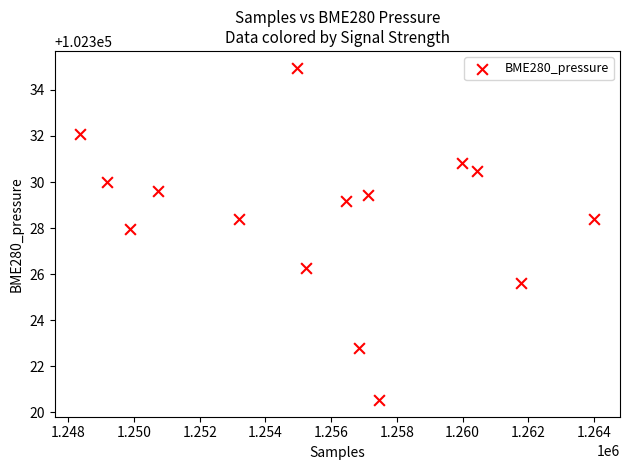

What is the range of Y values (max minus min)?

14.4